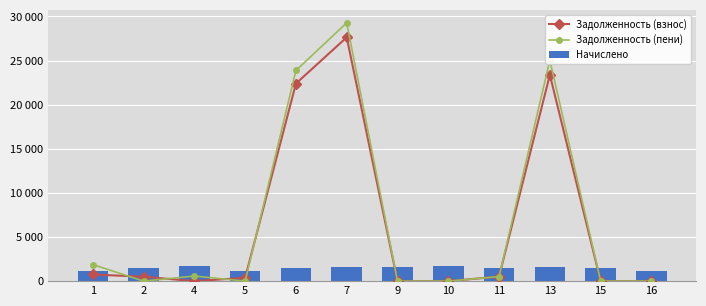

Is it true that Задолженность (взнос) equals 498.6 at 2?

True